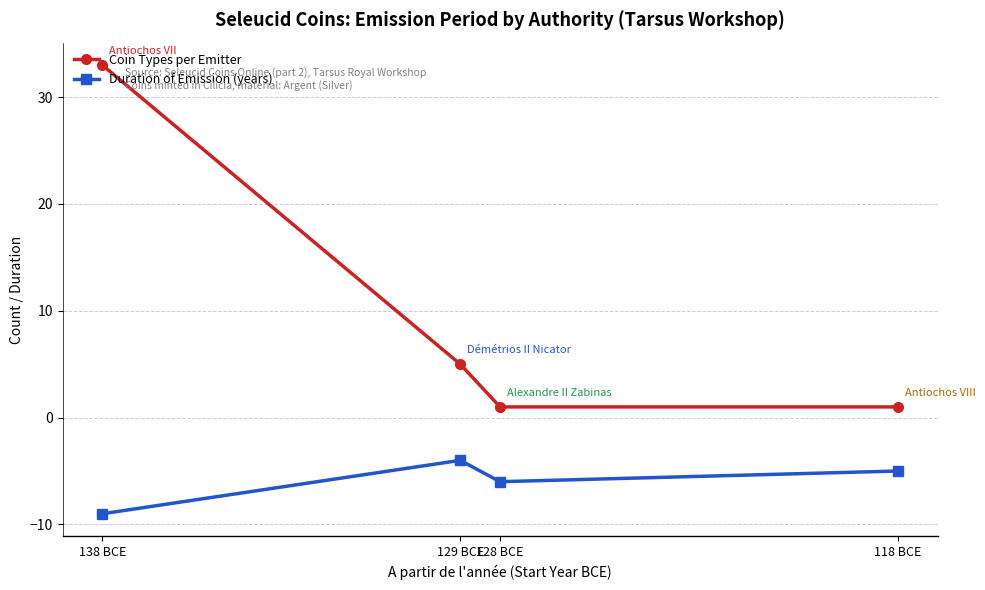

Is it true that Duration of Emission (years) equals -4 at 129 BCE?

True